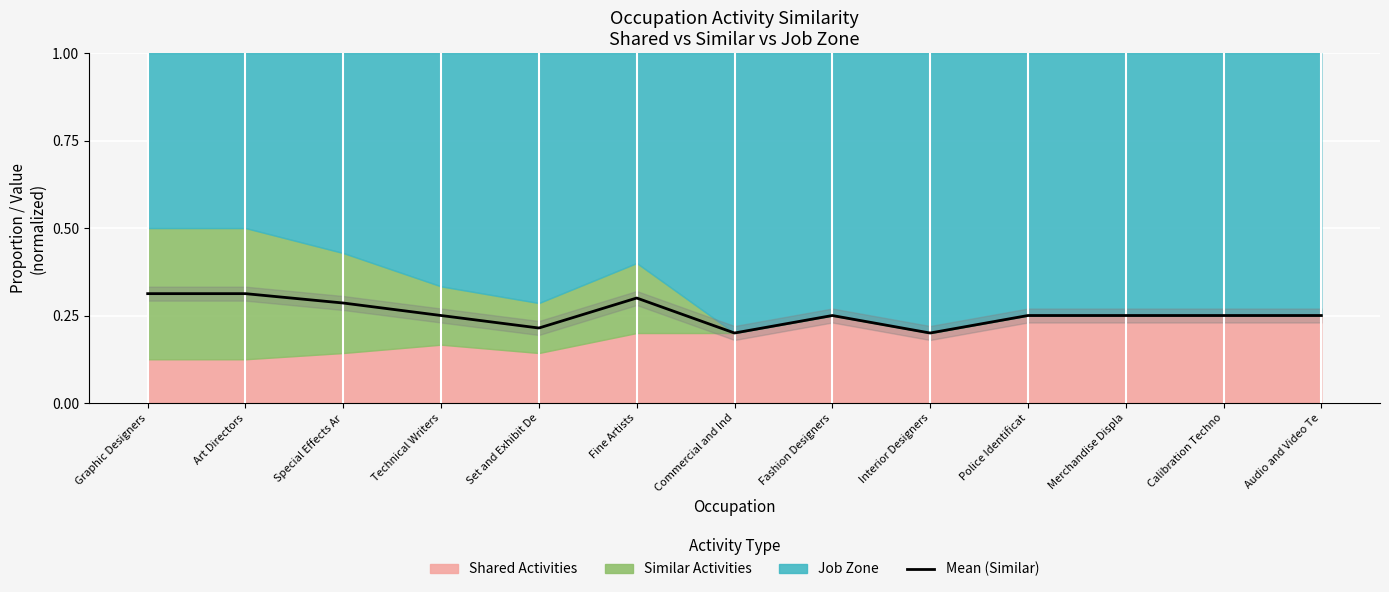

Count the values in the range 0 to 1.

13